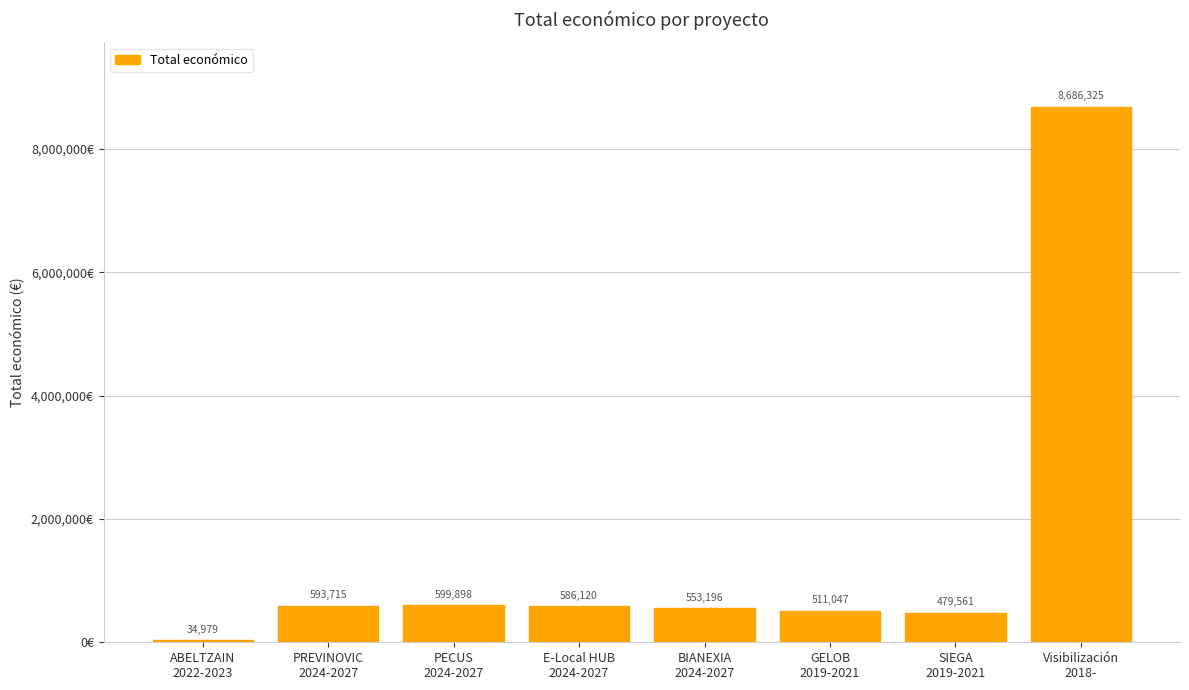

True or false: the data shows 593715 at PREVINOVIC
2024-2027.

True